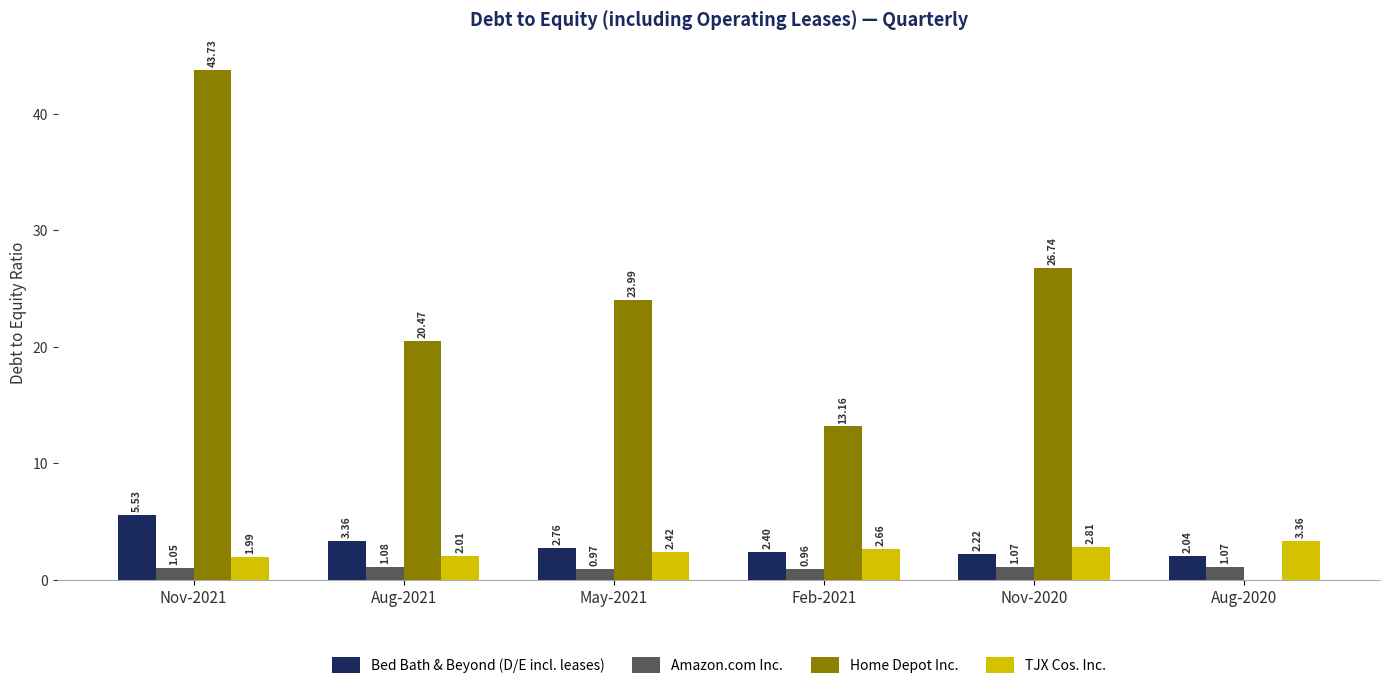

At which category is the sum across all series the highest?

Nov-2021